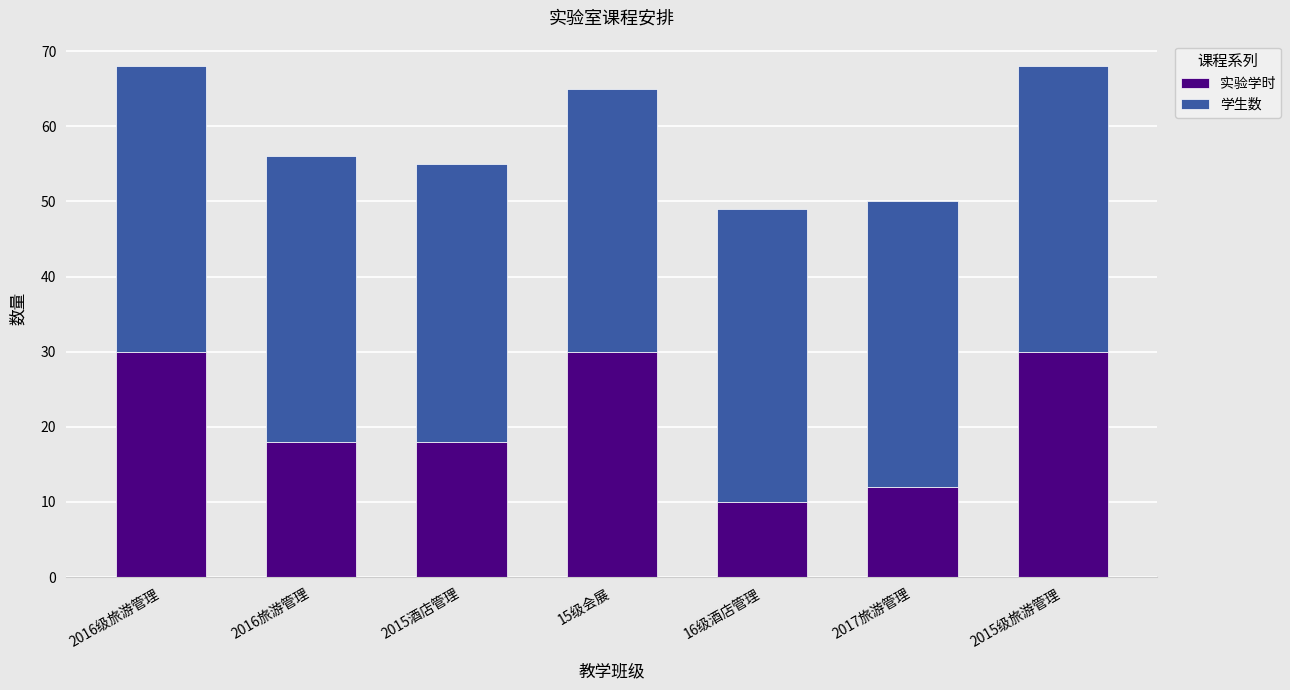

What is the lowest value of the 实验学时 series?

10